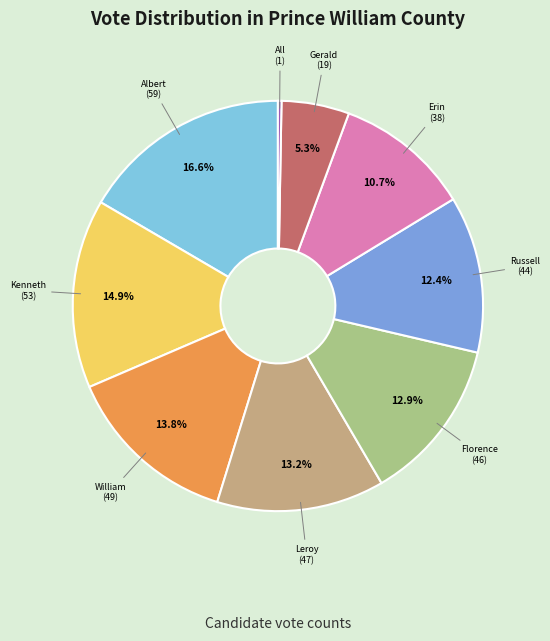

How many slices are in this pie chart?

9